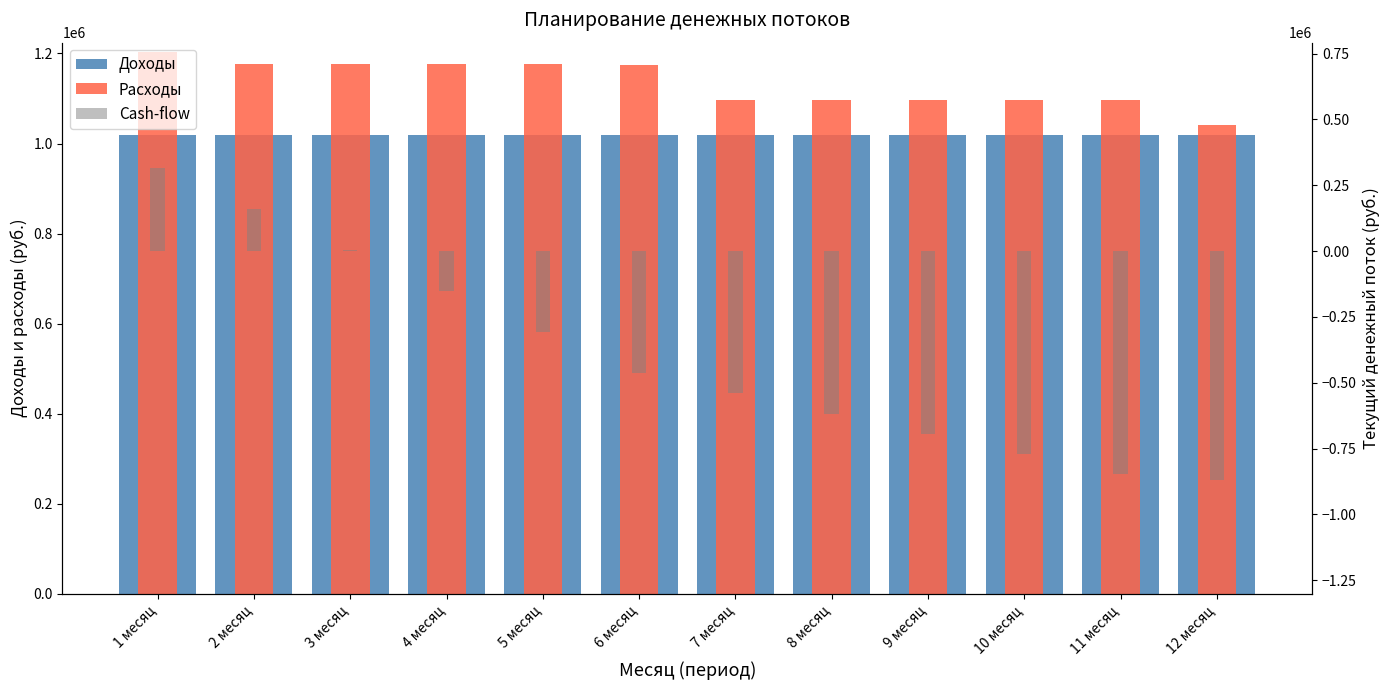

How many bars are there in total?

36